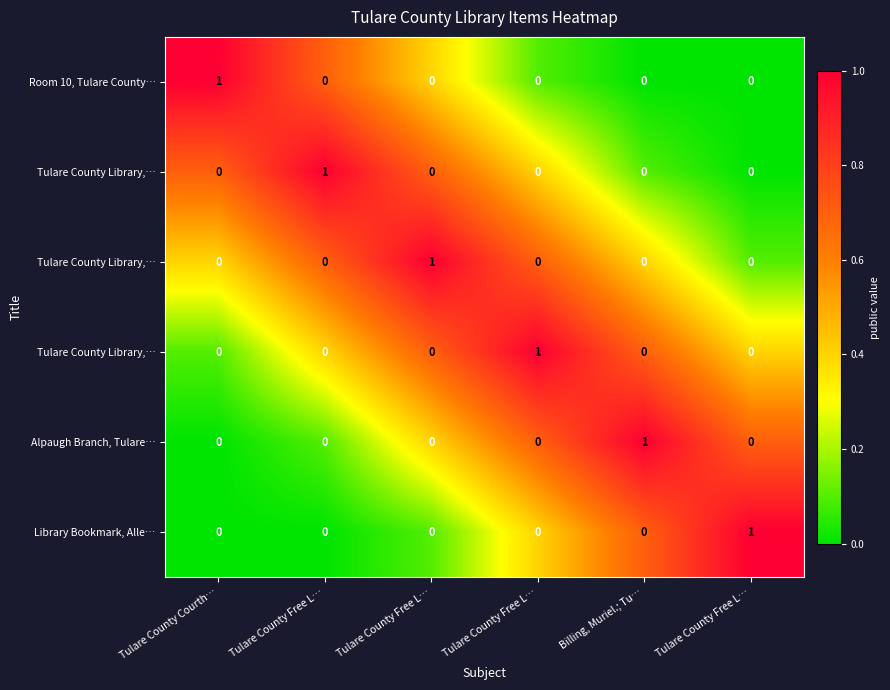

Count the number of categories in the chart.

6